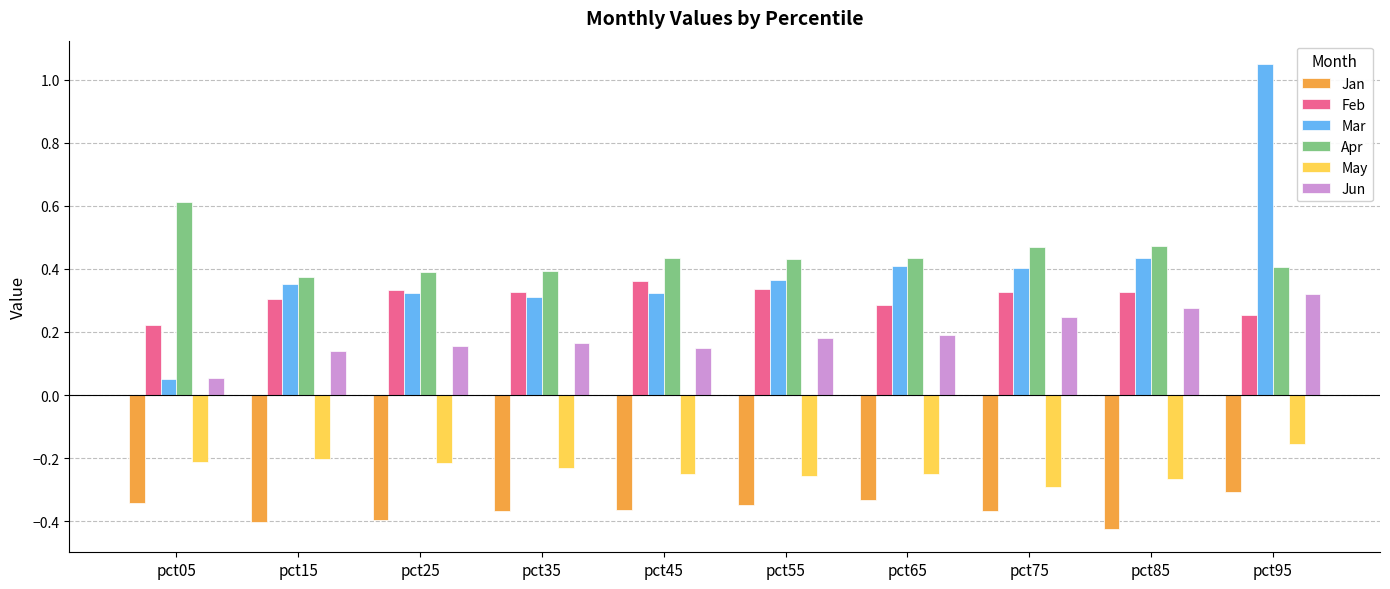

Is it true that Apr equals 0.4 at pct15?

True